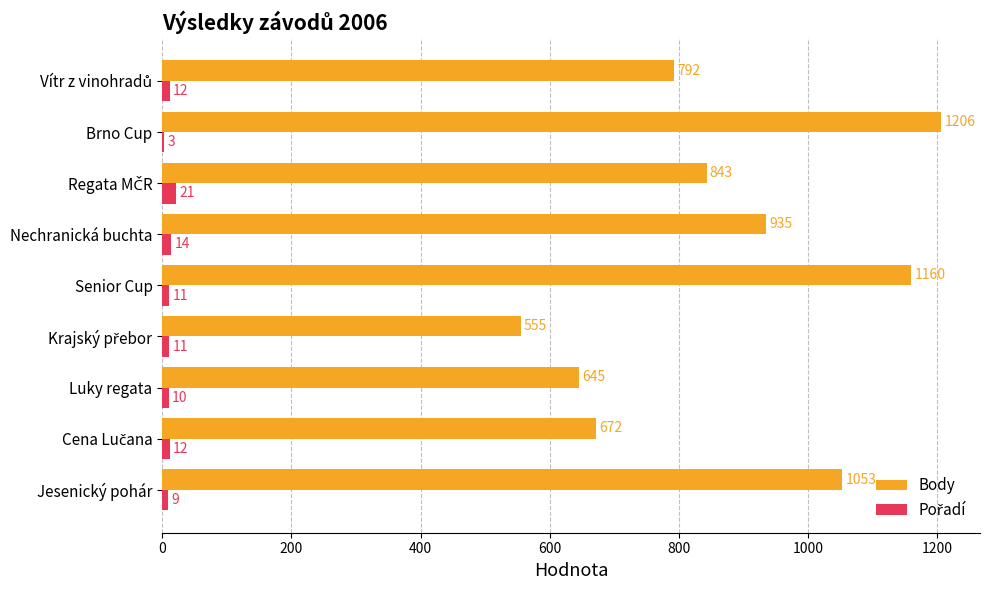

What is the greatest value displayed?

1206